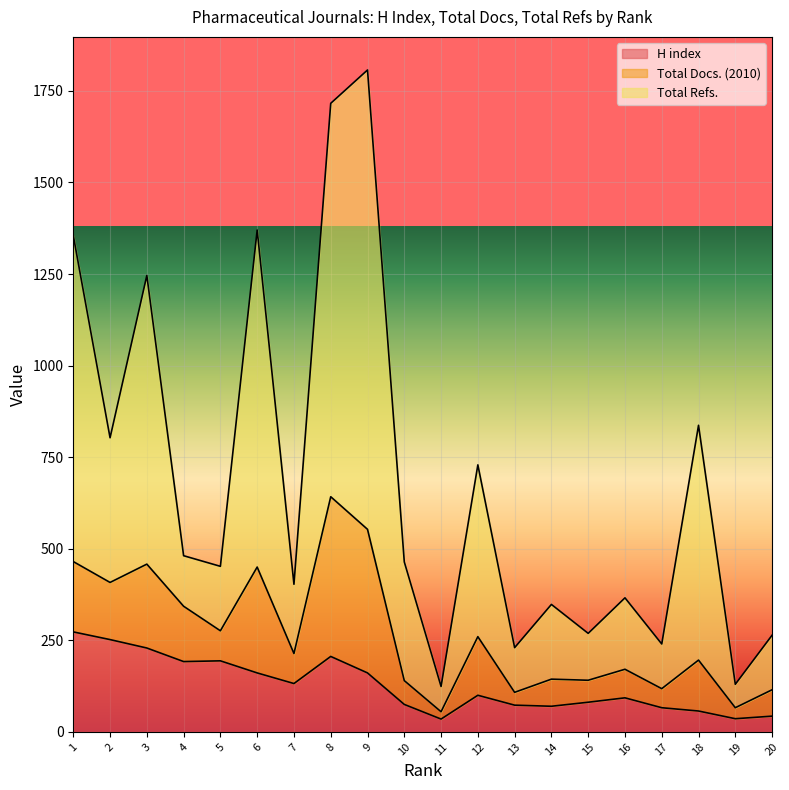

The H index series shows 62 at 19. True or false?

False